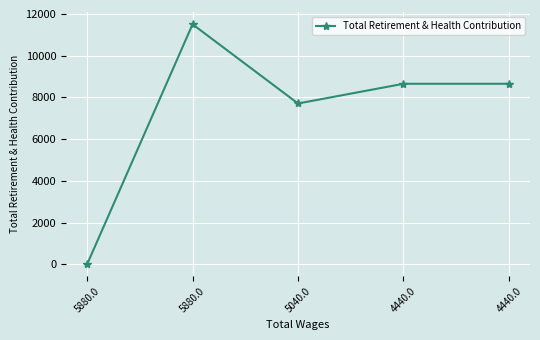

How many lines are shown in the chart?

1